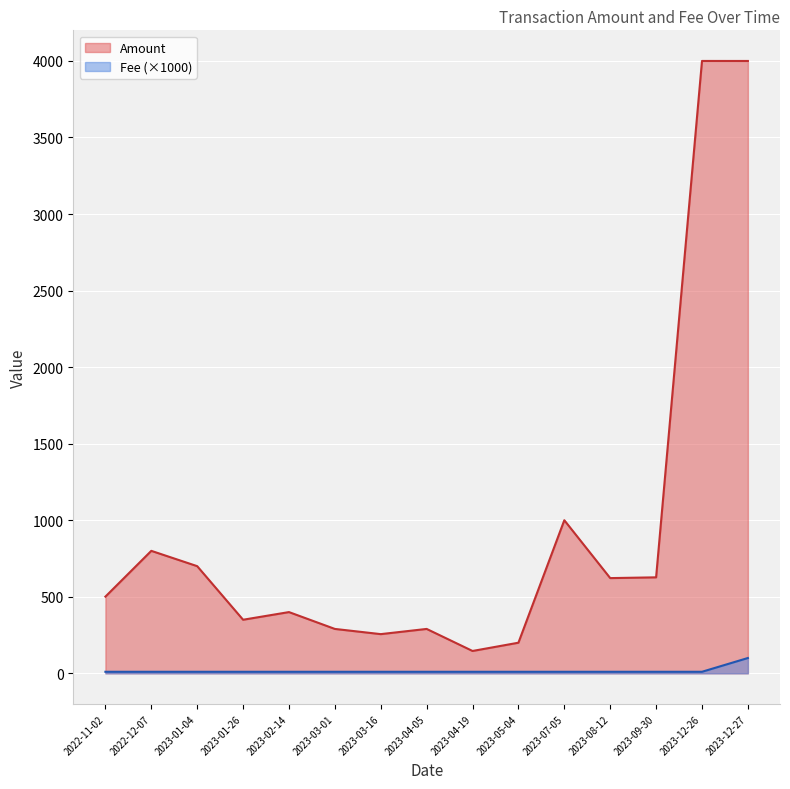

Reading left to right, list all the values displayed in this chart.

Amount: 2022-11-02=501.0	2022-12-07=800.0	2023-01-04=700.0	2023-01-26=350.0	2023-02-14=400.0	2023-03-01=290.0	2023-03-16=256.0	2023-04-05=290.0	2023-04-19=146.0	2023-05-04=200.0	2023-07-05=1000.0	2023-08-12=622.0	2023-09-30=627.0	2023-12-26=4000.0	2023-12-27=3999.9
Fee: 2022-11-02=10.1	2022-12-07=10.1	2023-01-04=10.1	2023-01-26=10.1	2023-02-14=10.1	2023-03-01=10.1	2023-03-16=10.1	2023-04-05=10.1	2023-04-19=10.1	2023-05-04=10.1	2023-07-05=10.1	2023-08-12=10.1	2023-09-30=10.1	2023-12-26=10.1	2023-12-27=100.0